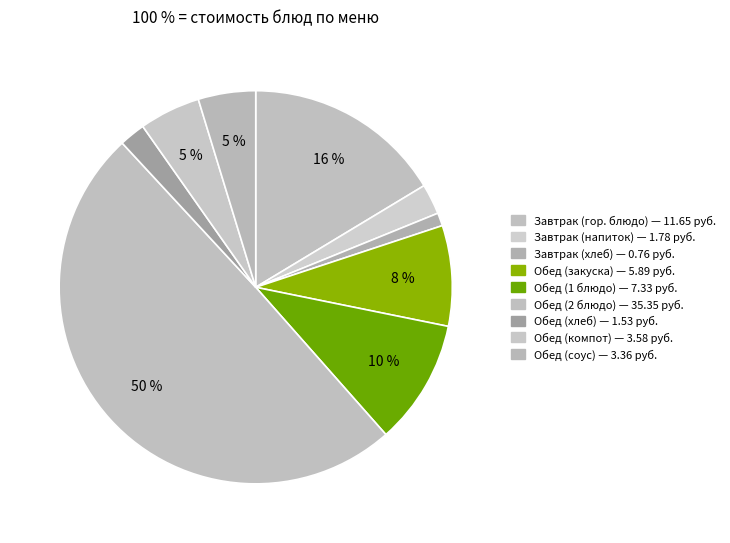

How many slices are in this pie chart?

9